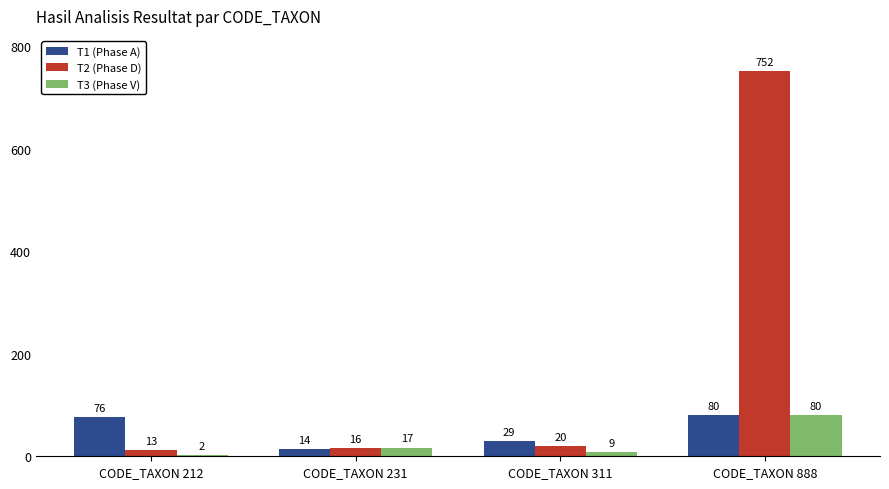

Where is T3 (Phase V) nearest to the value 41?

CODE_TAXON 231